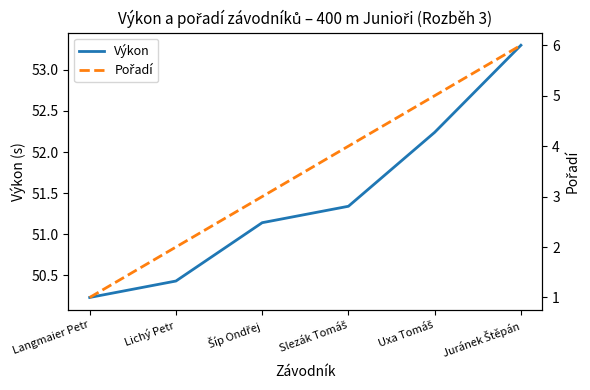

The value of Pořadí at Juránek Štěpán is 3.7. True or false?

False